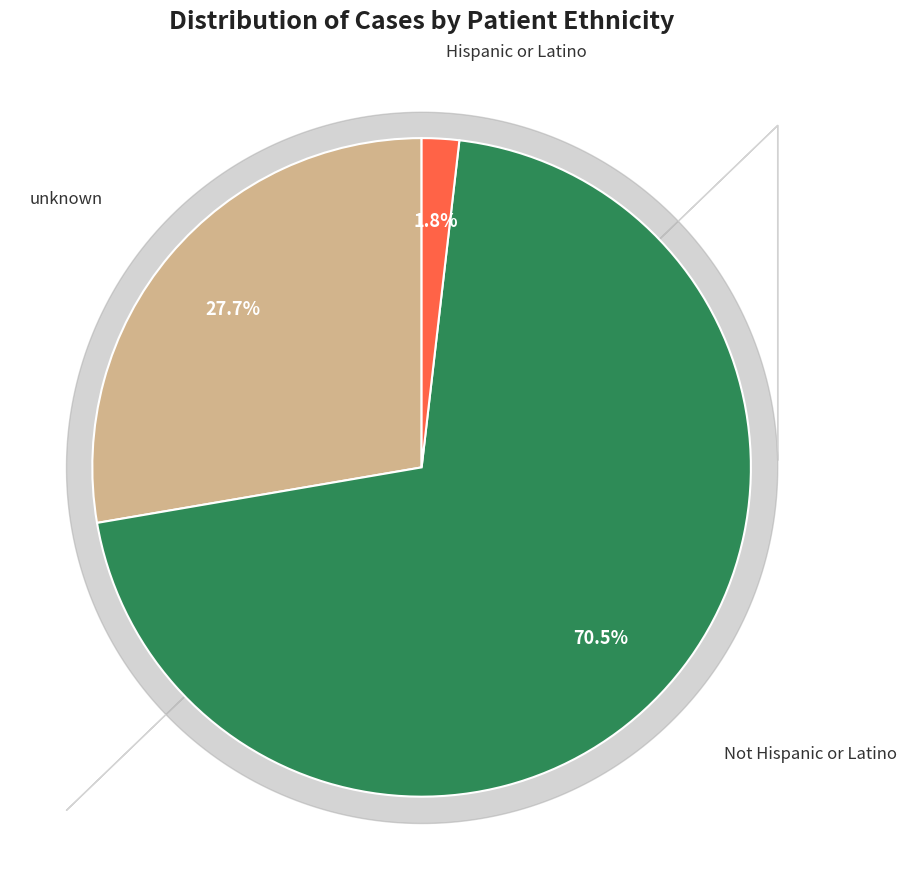

Is there any slice that represents more than half of the pie?

Yes